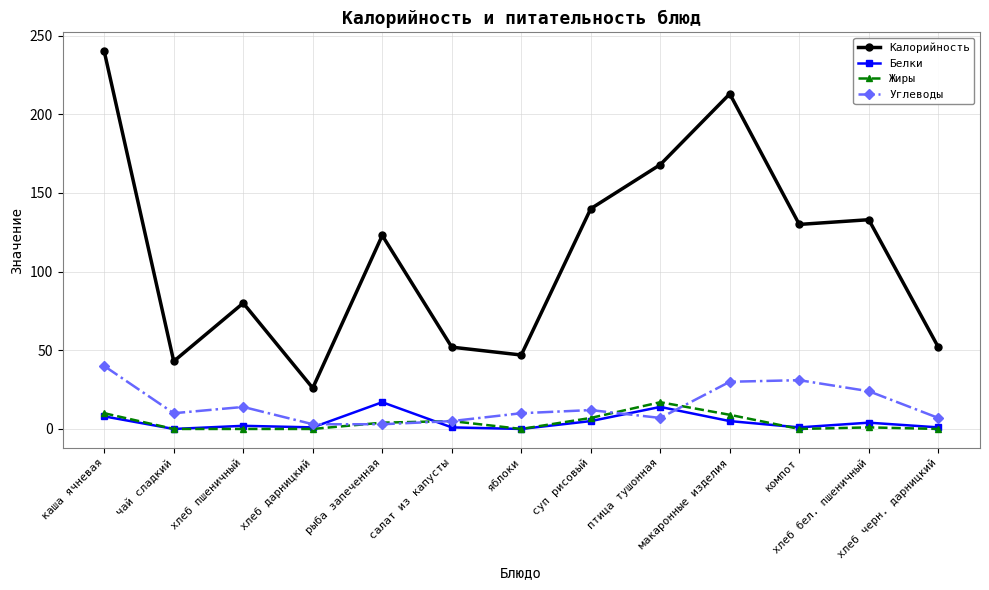

What is the value of the Белки point at the 3rd from the left?

2